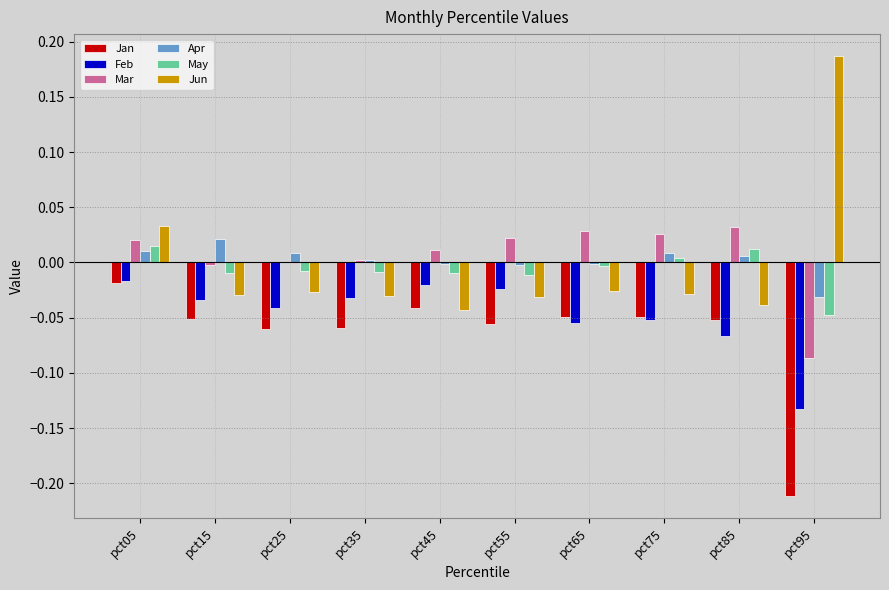

What is the total value across all series at pct95?

-0.3